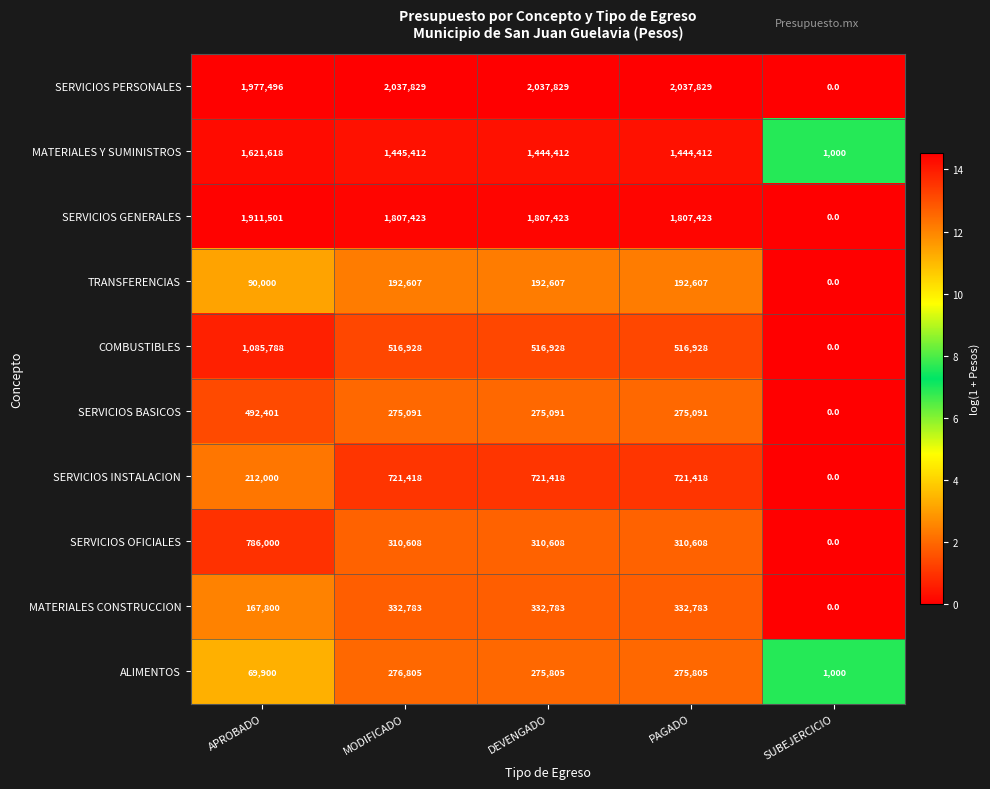

At how many categories does at least one series exceed 8?

5